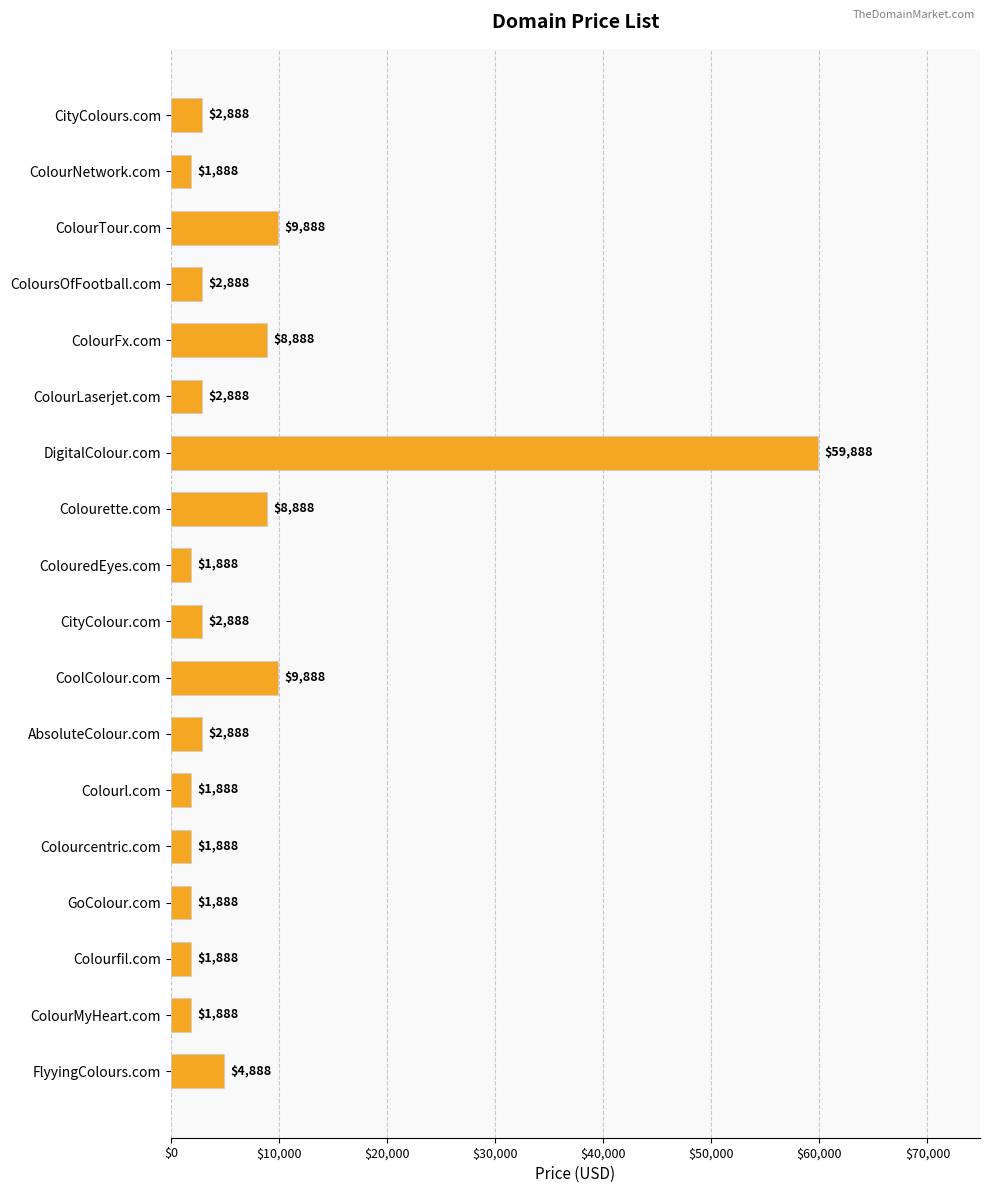

Which label corresponds to the largest value in the chart?

DigitalColour.com